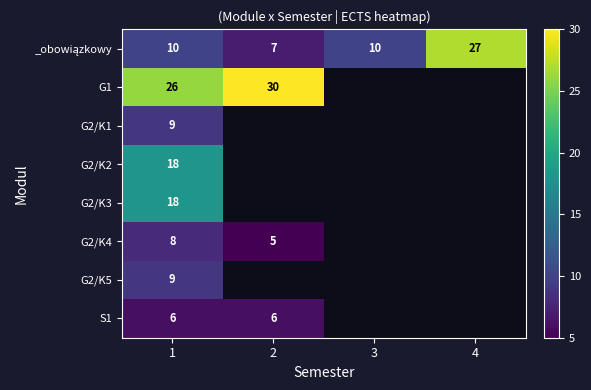

At how many categories does at least one series exceed 5?

4